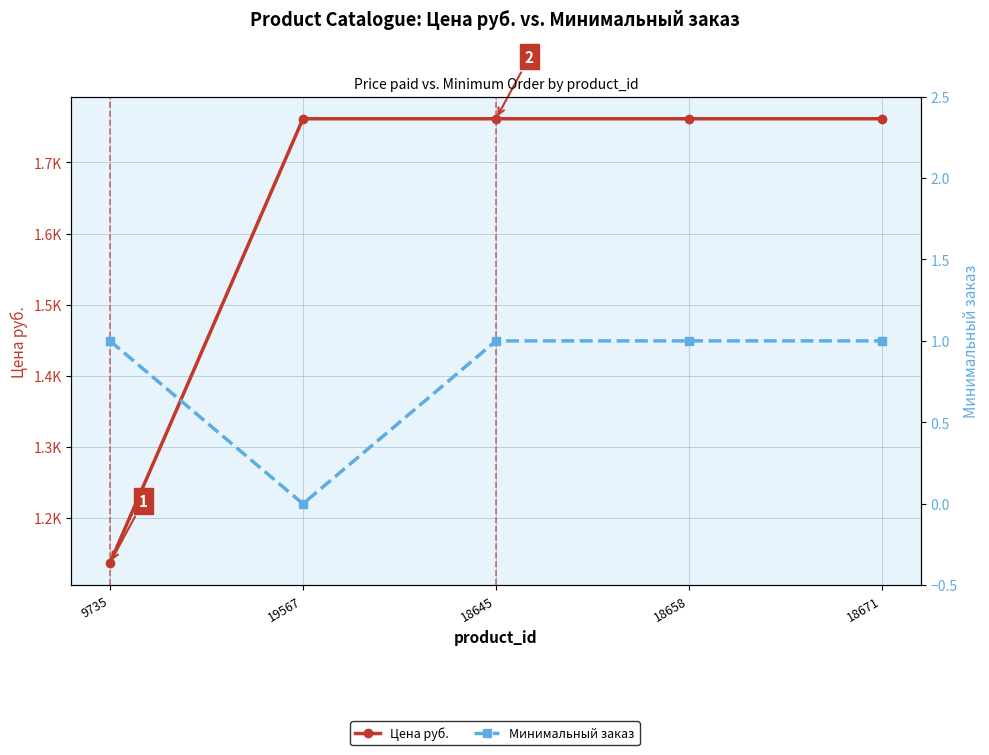

How many lines are shown in the chart?

2